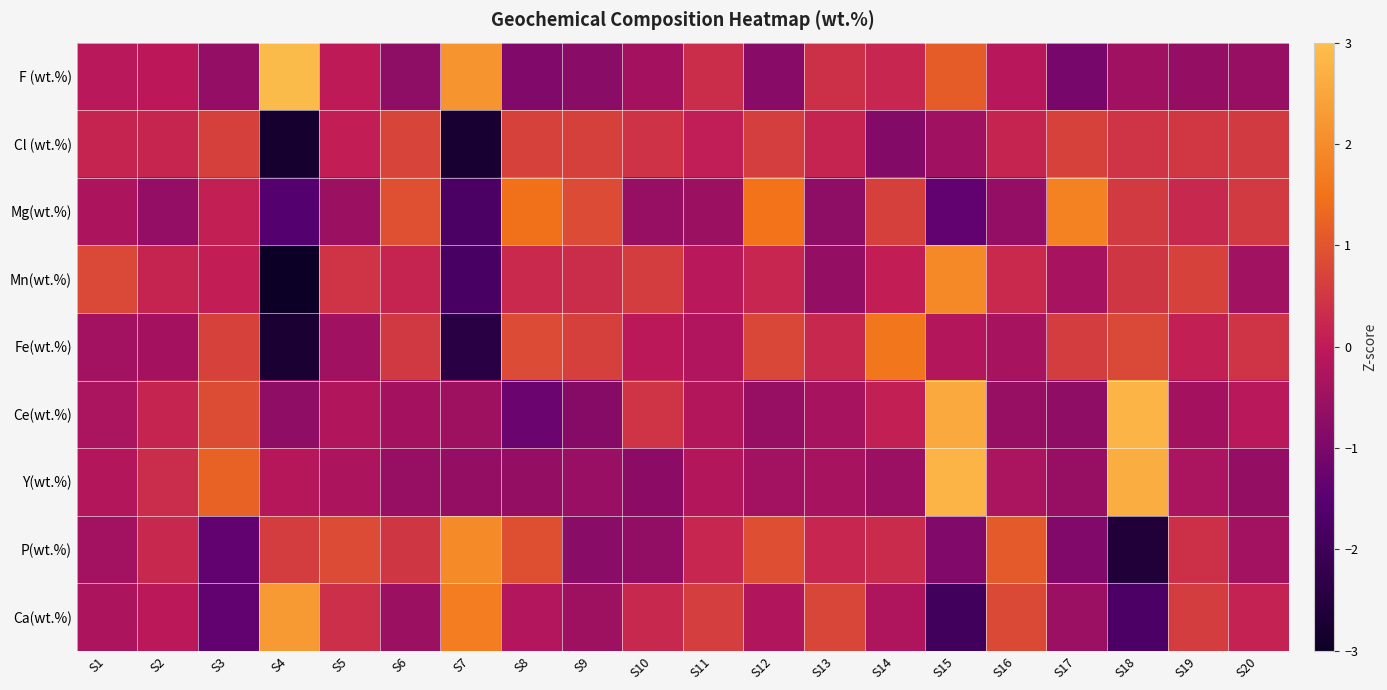

What is the spread (max minus min) of values at S10?

1.3